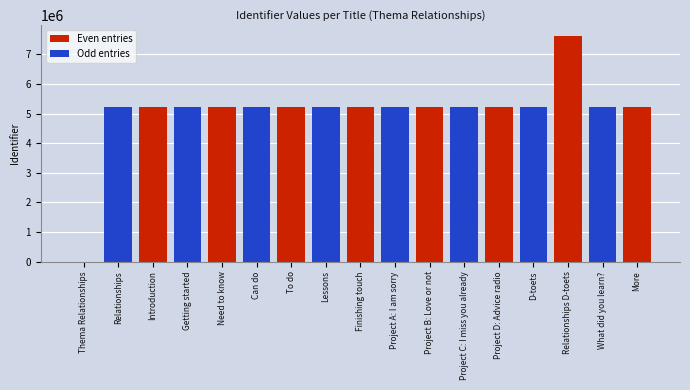

Rank the series by their maximum value, from highest to lowest.

Even entries, Odd entries